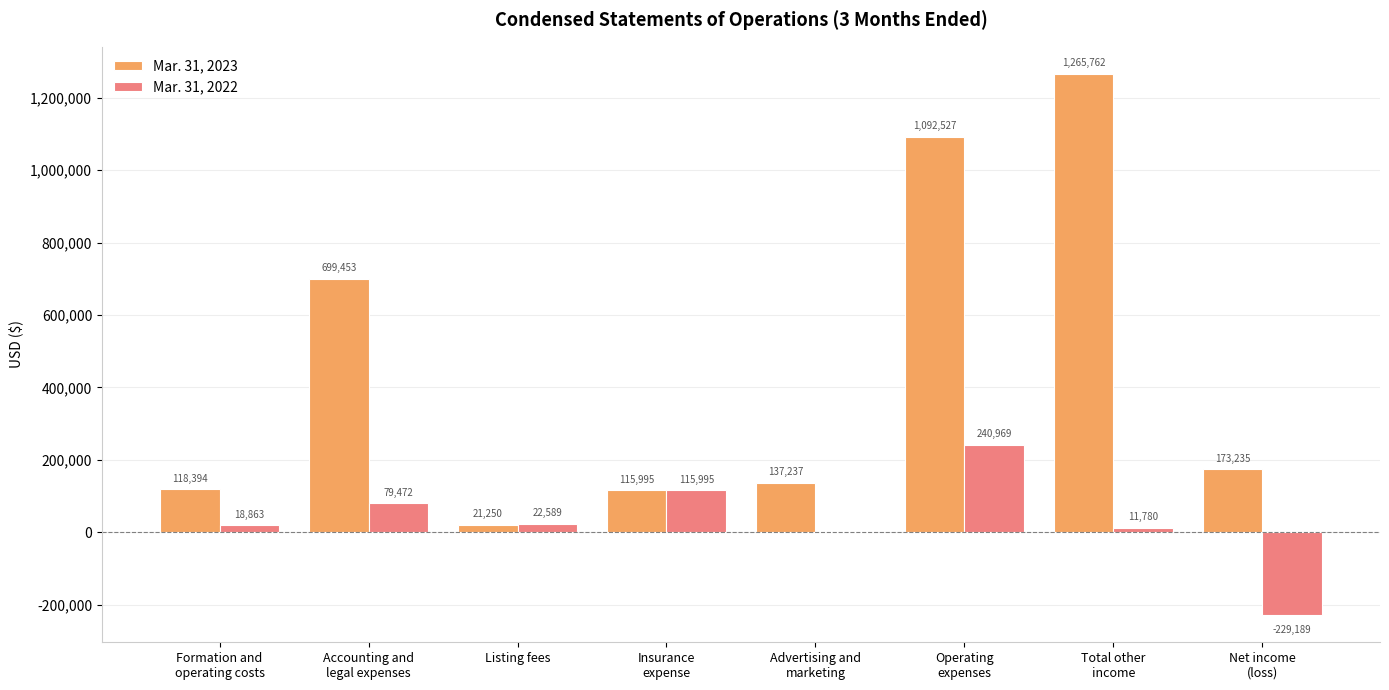

Reading left to right, what are all the values shown in this chart?

Mar. 31, 2023: 118394	699453	21250	115995	137237	1092527	1265762	173235
Mar. 31, 2022: 18863	79472	22589	115995	2765	240969	11780	-229189